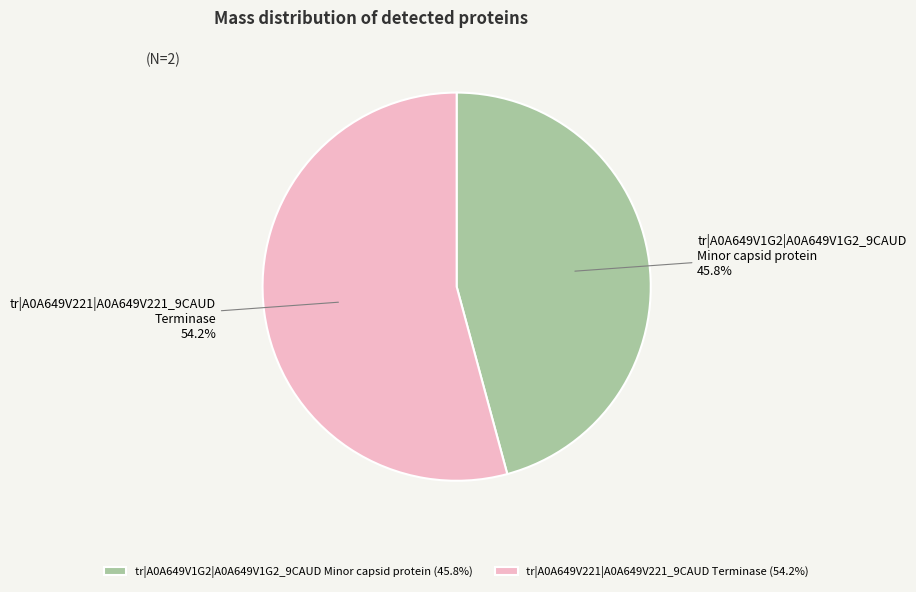

Which has a higher value, tr|A0A649V221|A0A649V221_9CAUD Terminase or tr|A0A649V1G2|A0A649V1G2_9CAUD Minor capsid protein?

tr|A0A649V221|A0A649V221_9CAUD Terminase